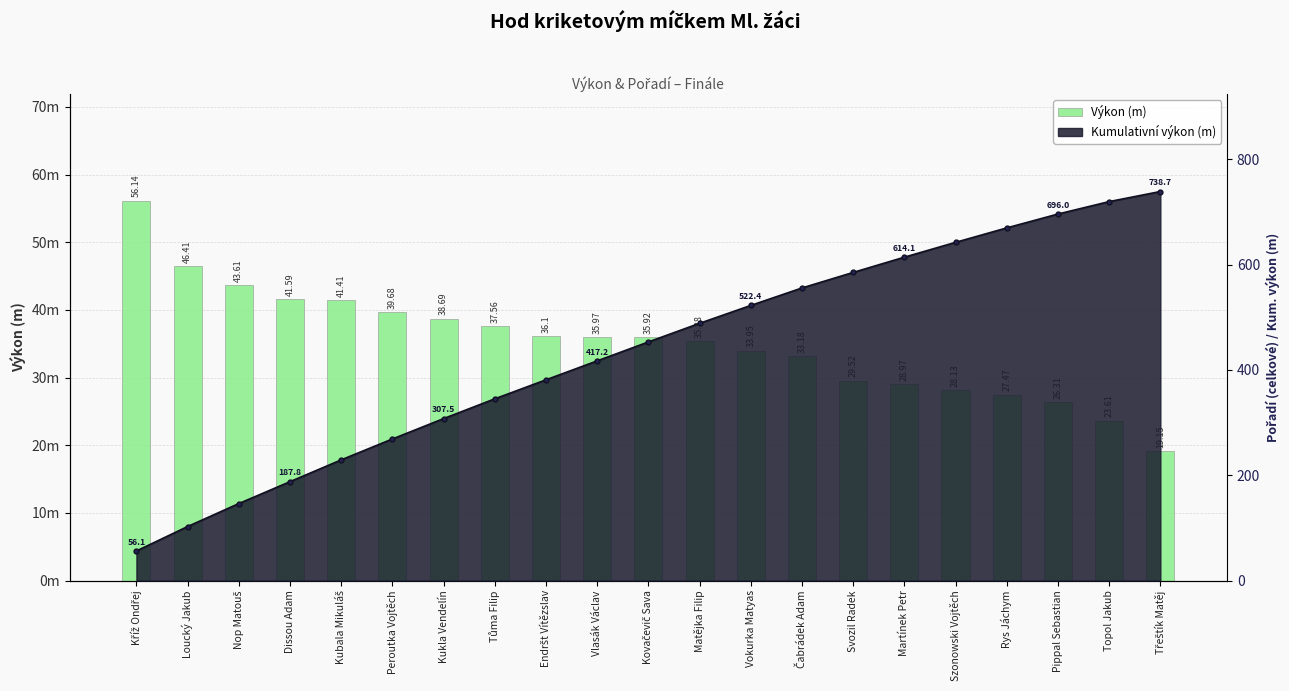

What is the smallest value displayed?

19.1